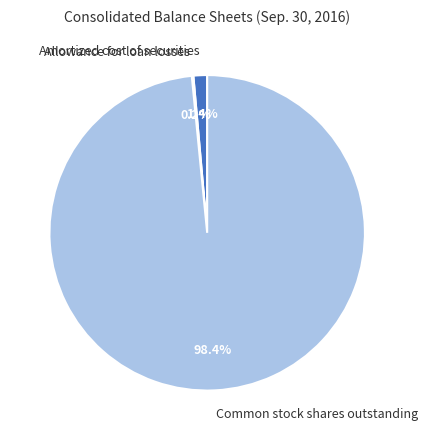

Which category has the biggest portion of the pie?

Common stock shares outstanding